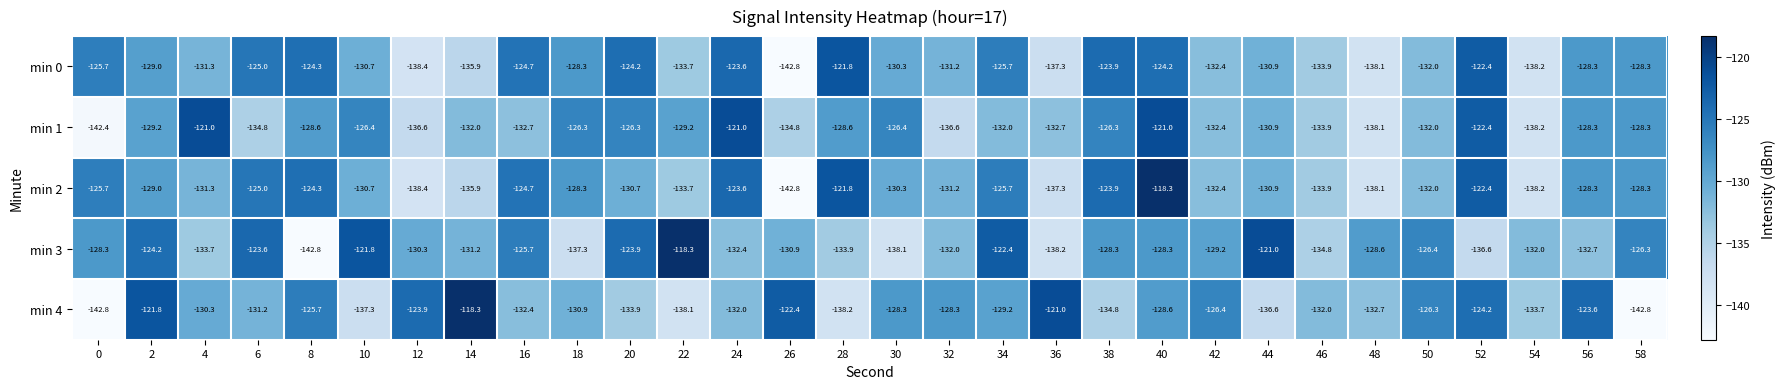

Between 2 and 46, which series saw the biggest shift?

min 3